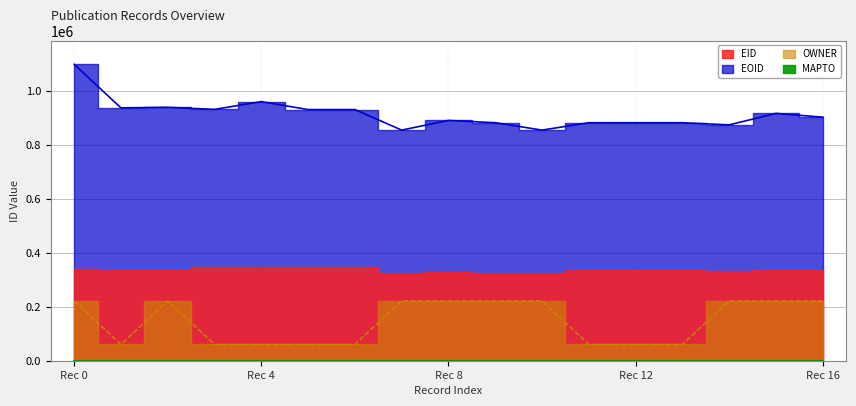

True or false: OWNER and EOID intersect in this chart.

False